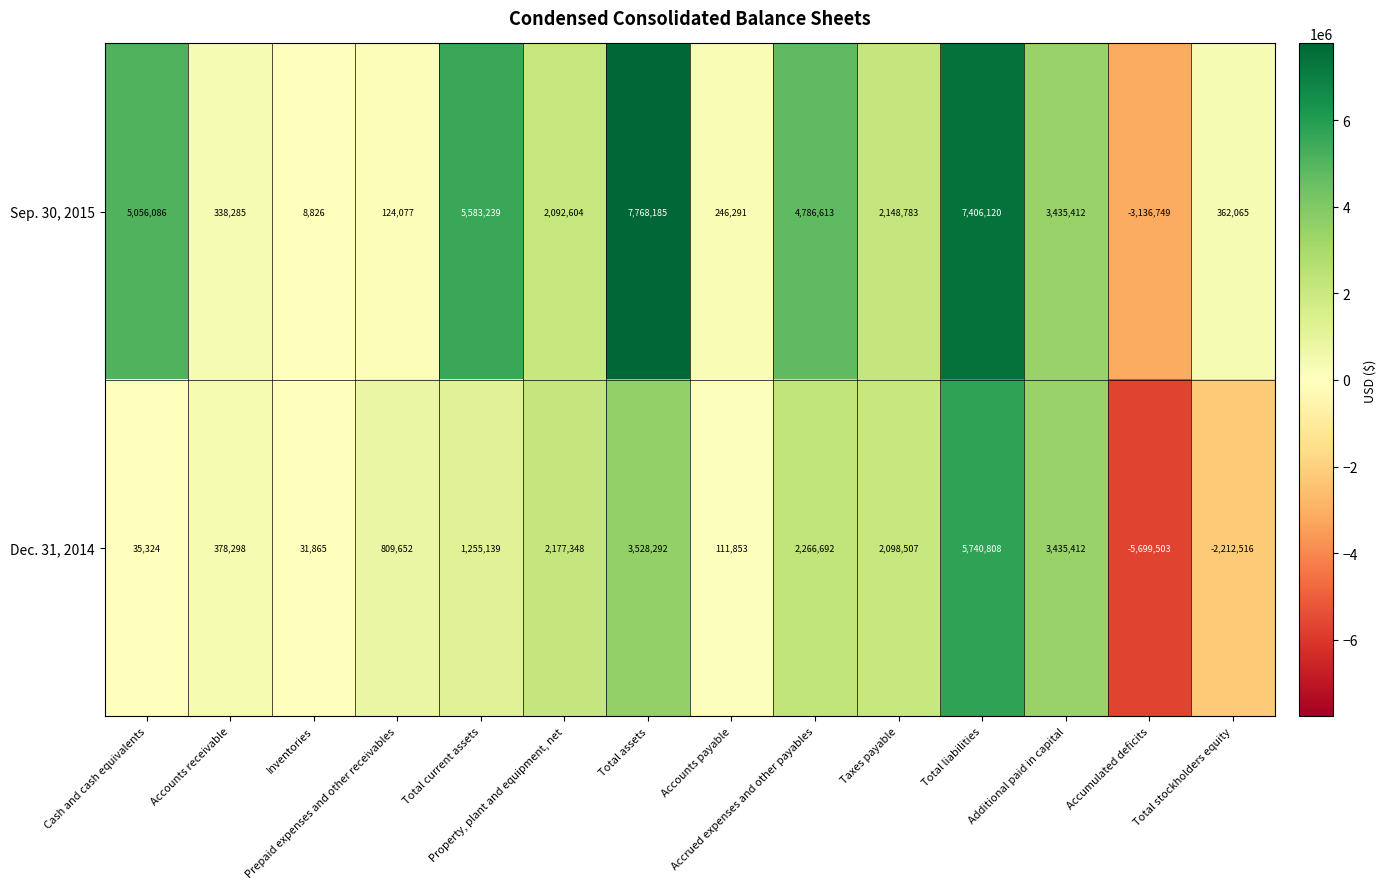

What is the difference between the second highest and minimum values in the Sep. 30, 2015 series?

10542869